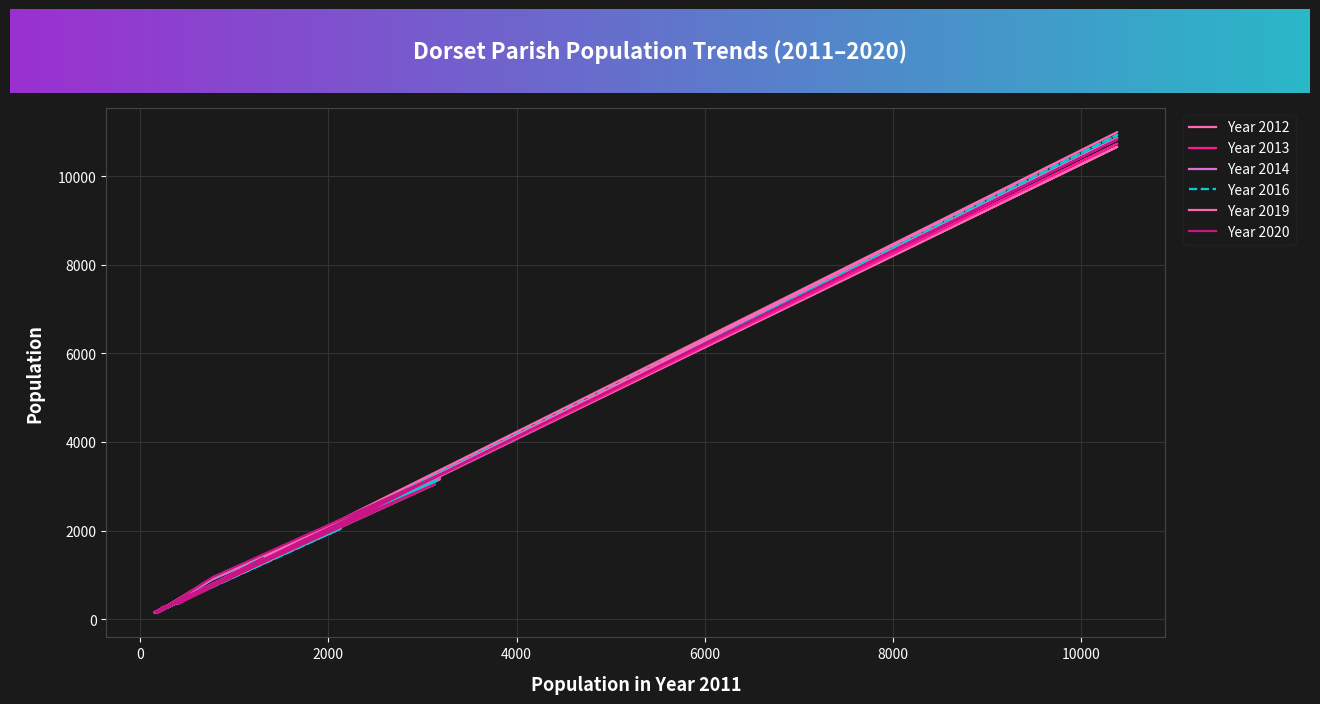

How many values in the Year 2019 series are below 835?

10